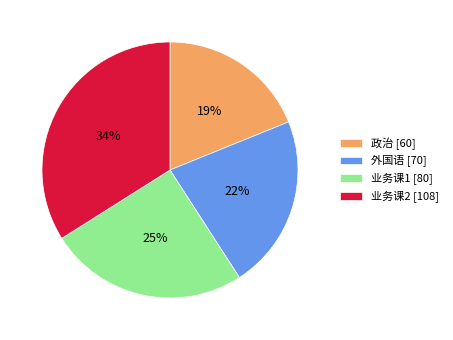

Which category has the smallest portion of the pie?

政治 [60]